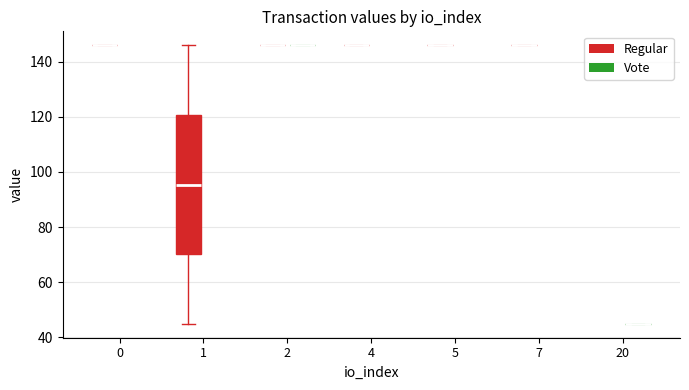

True or false: Vote has a value of 145.9 at 0.

True